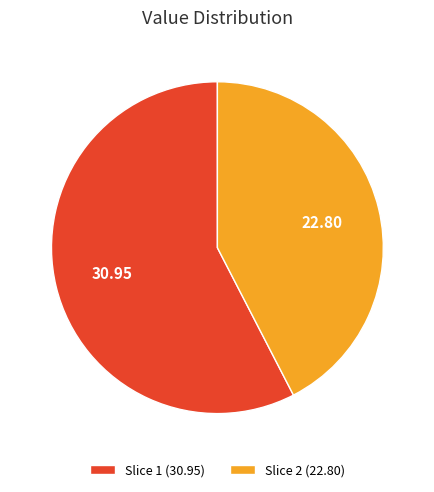

Approximately how many times larger is the value at Slice 2 (22.80) compared to Slice 1 (30.95)?

0.7